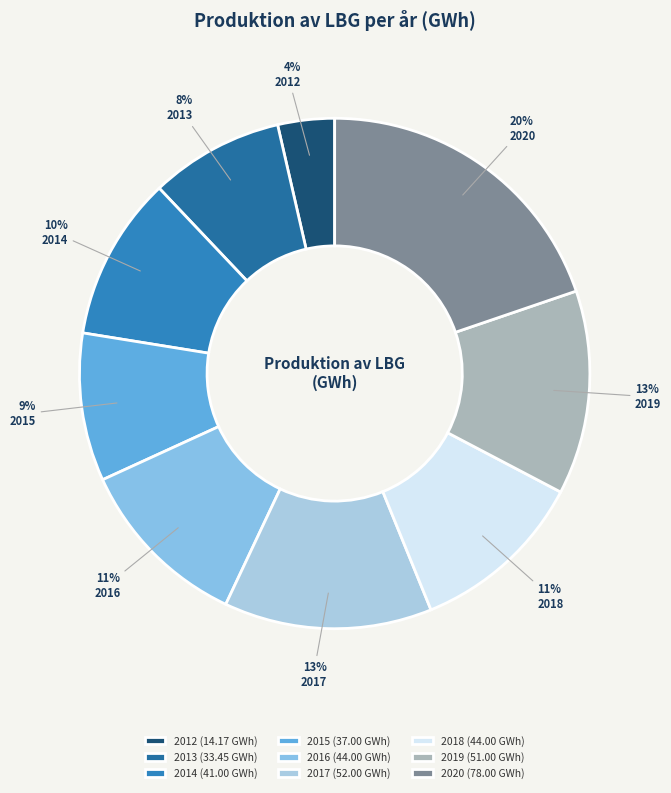

To the nearest percent, what portion does 2018 represent?

11%